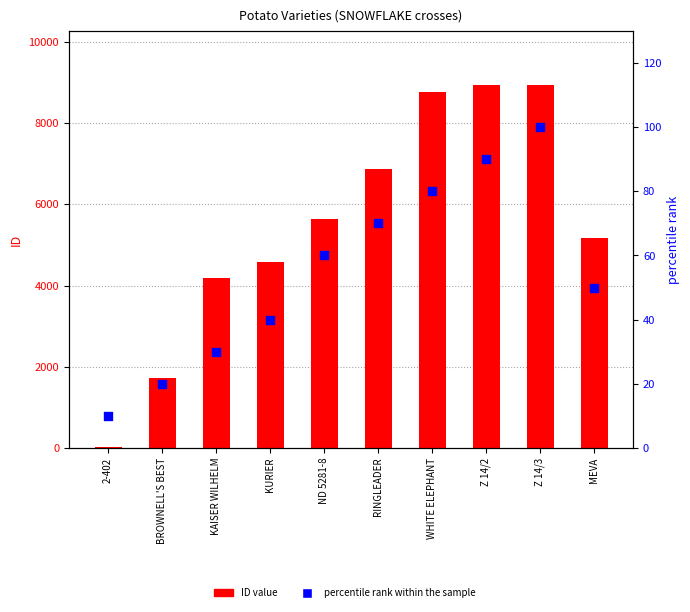

Is the value of ID value at 2-402 greater than the value of percentile rank within the sample at ND 5281-8?

No